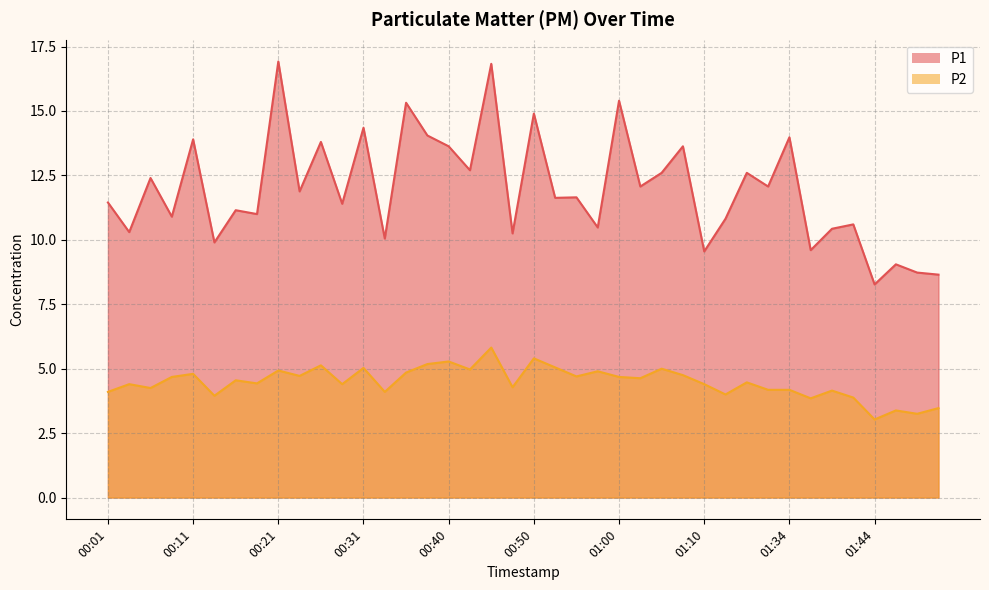

True or false: P2 and P1 cross at least once.

False